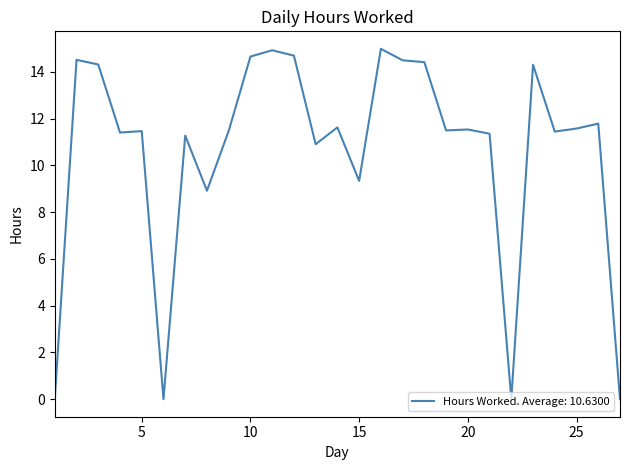

What is the difference between the maximum and minimum values?

15.0